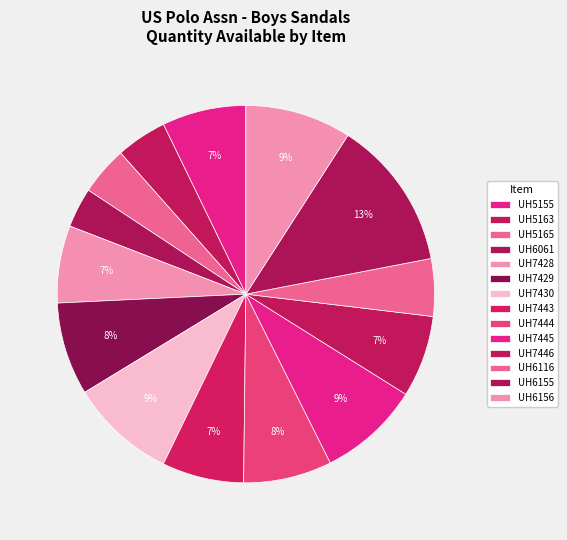

Count the number of slices in the pie.

14